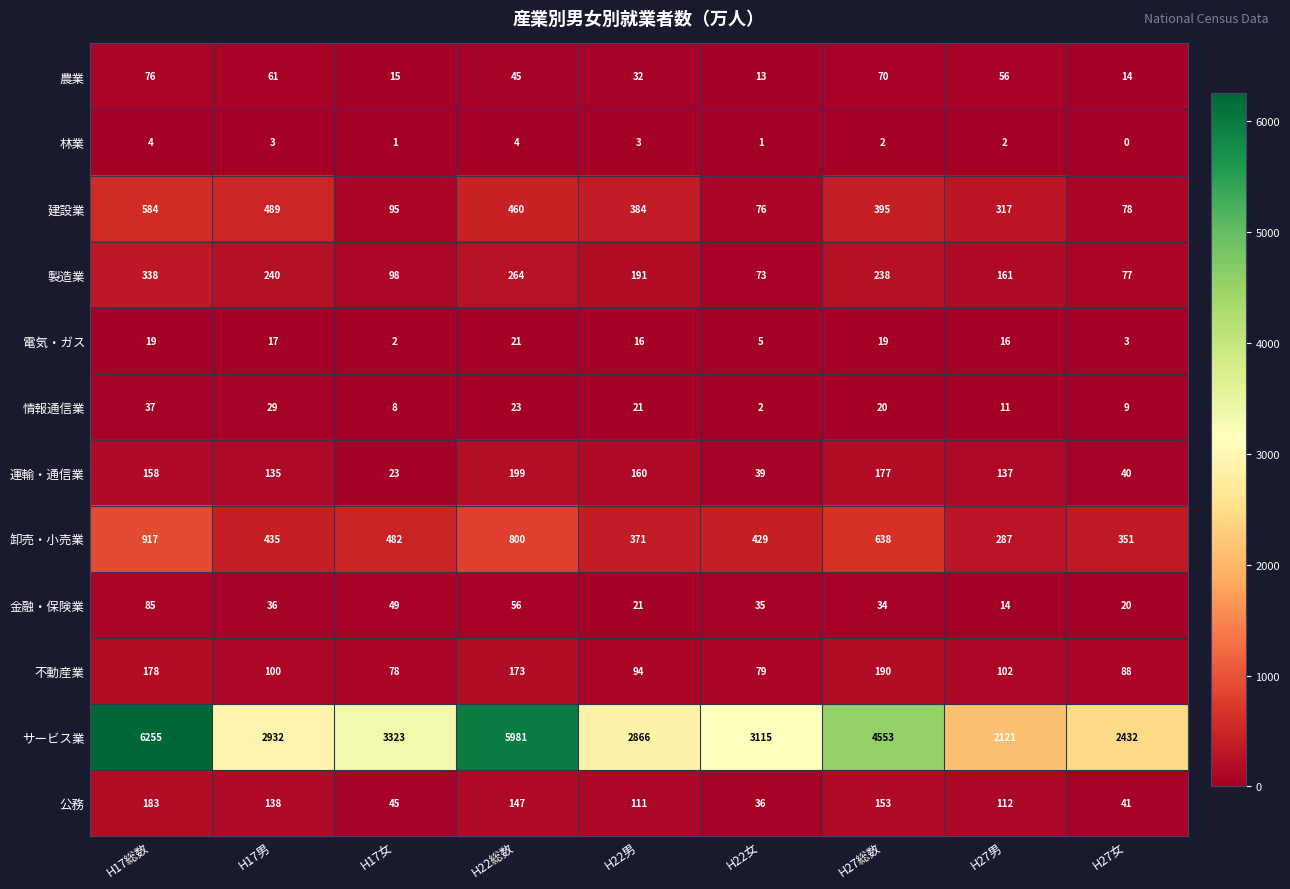

What value does the 公務 series have at H27総数, to the nearest 50?

150